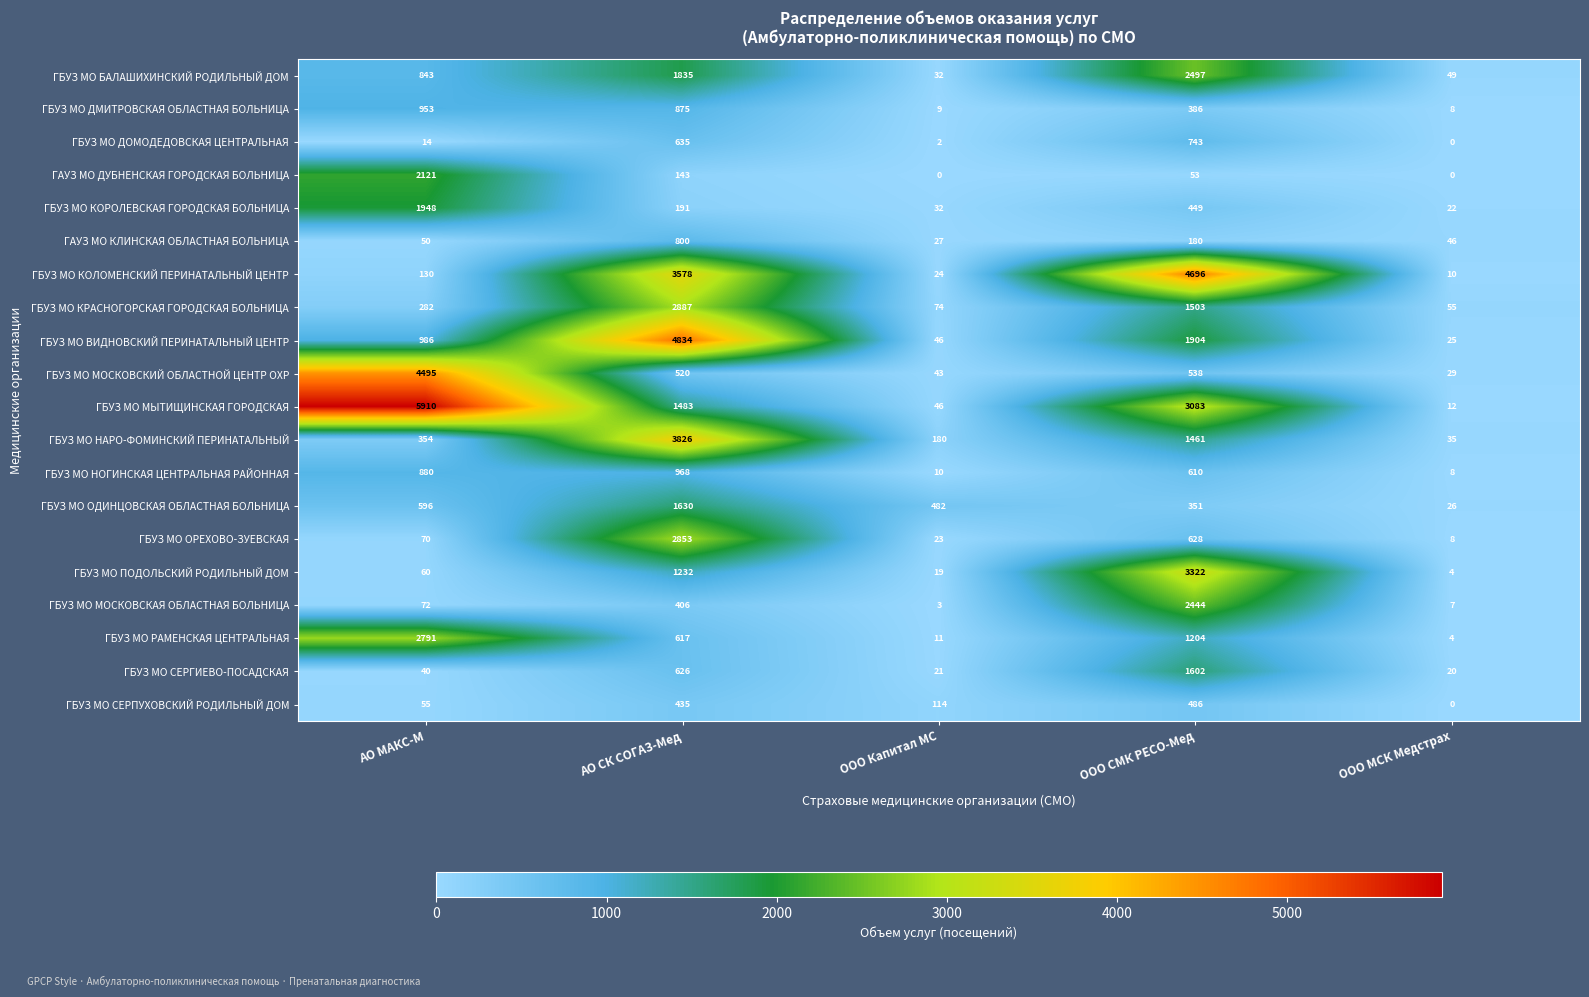

What is the maximum value for ГБУЗ МО НОГИНСКАЯ ЦЕНТРАЛЬНАЯ РАЙОННАЯ?

968